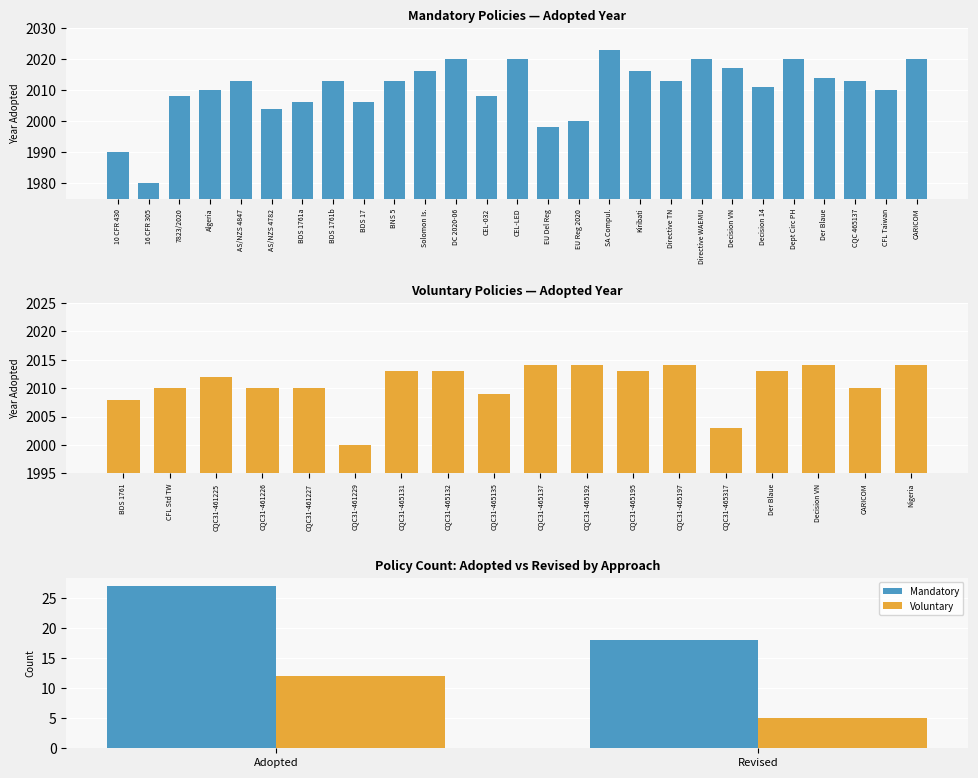

How many groups of bars are there?

2